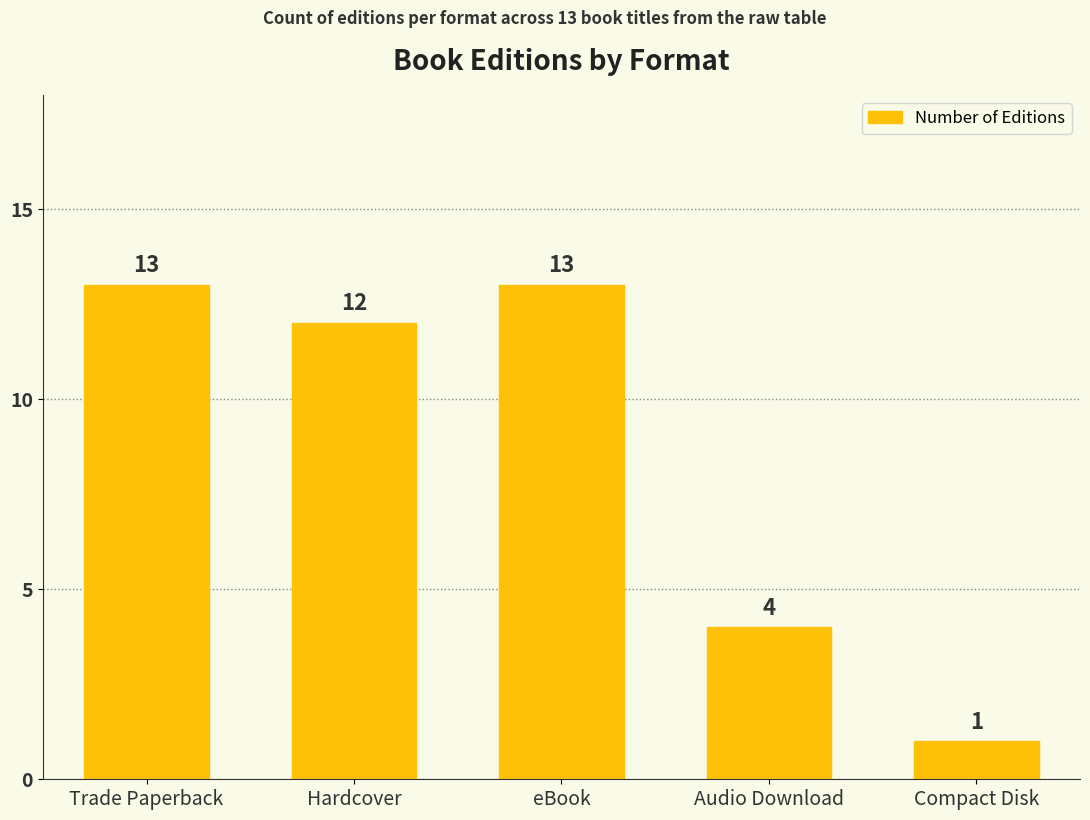

What is the ratio of the value at Trade Paperback to the value at Compact Disk?

13.0